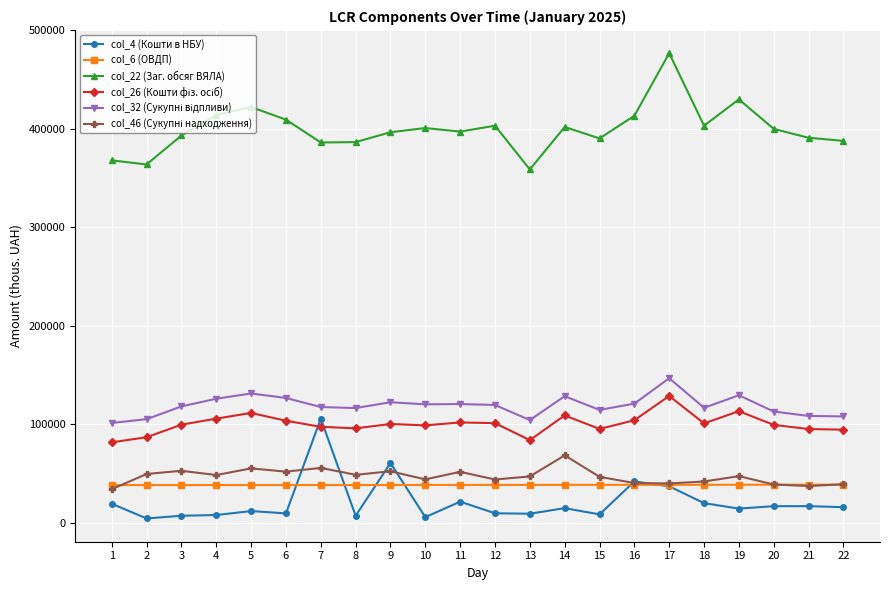

What is the average value of the col_6 (ОВДП) series?

38636.5